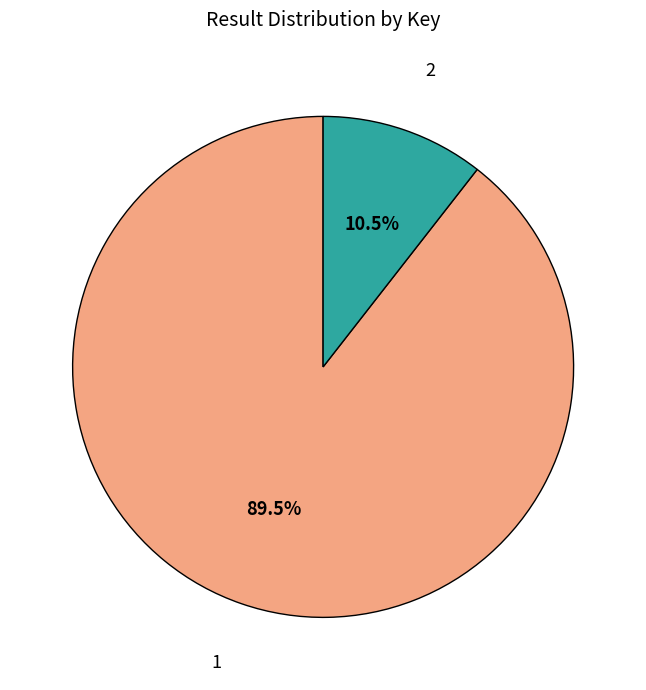

Rank the categories by value from lowest to highest.

2, 1